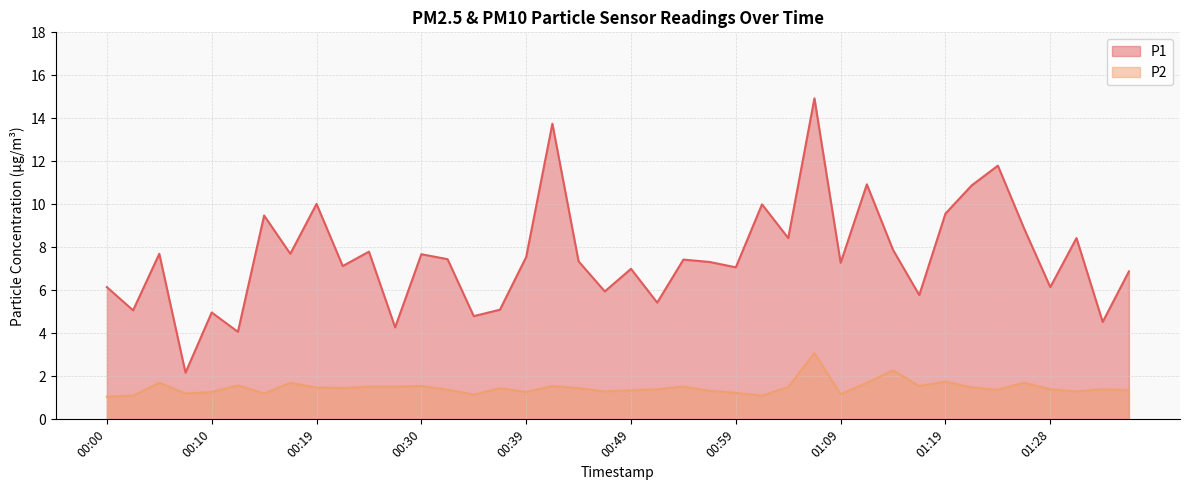

What is the label of the 25th point from the left?

00:59